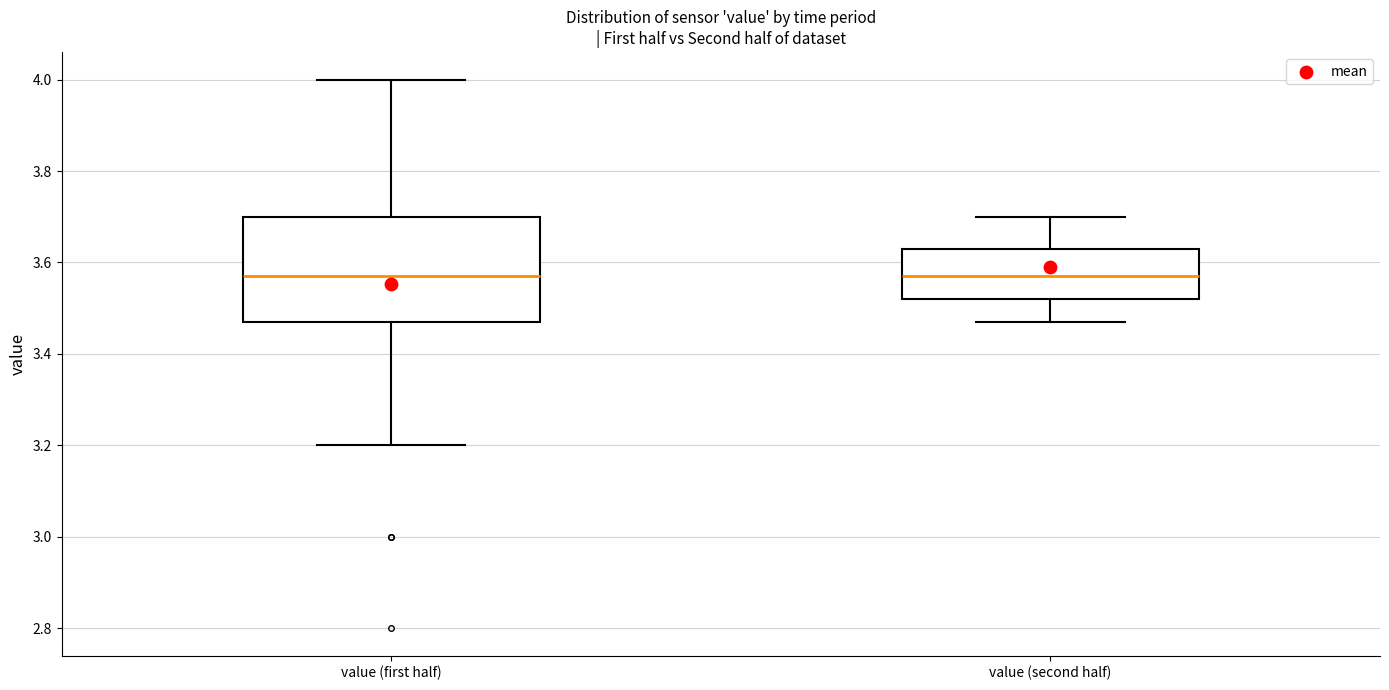

Where does the median line of the box for value (second half) sit on the y-axis? The values are not printed on the chart, so give them approximately, as read against the axis.

3.58